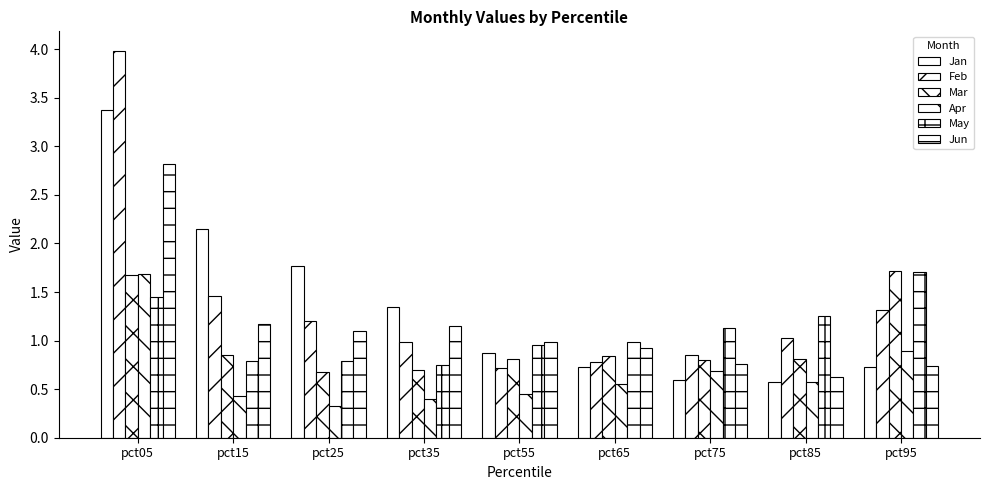

At which category is the sum across all series the highest?

pct05